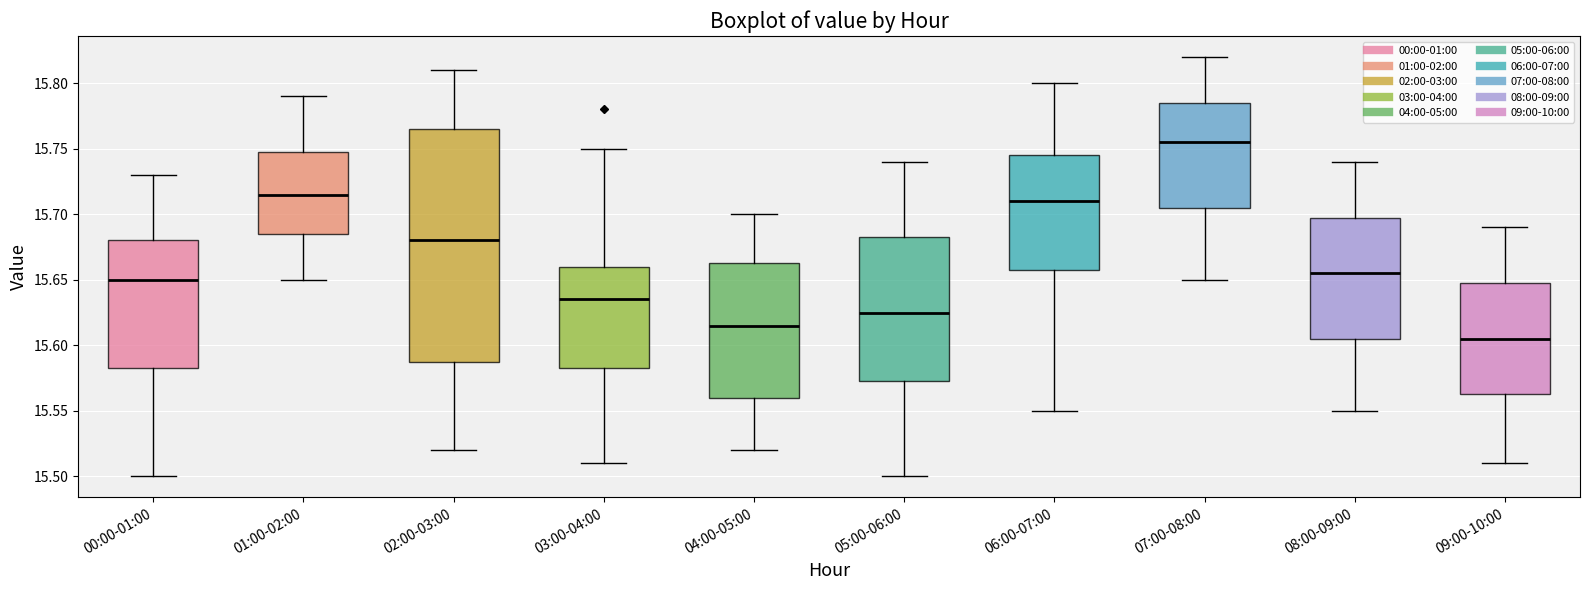

Comparing the boxes themselves (not the whiskers), which one is the tallest?

02:00-03:00